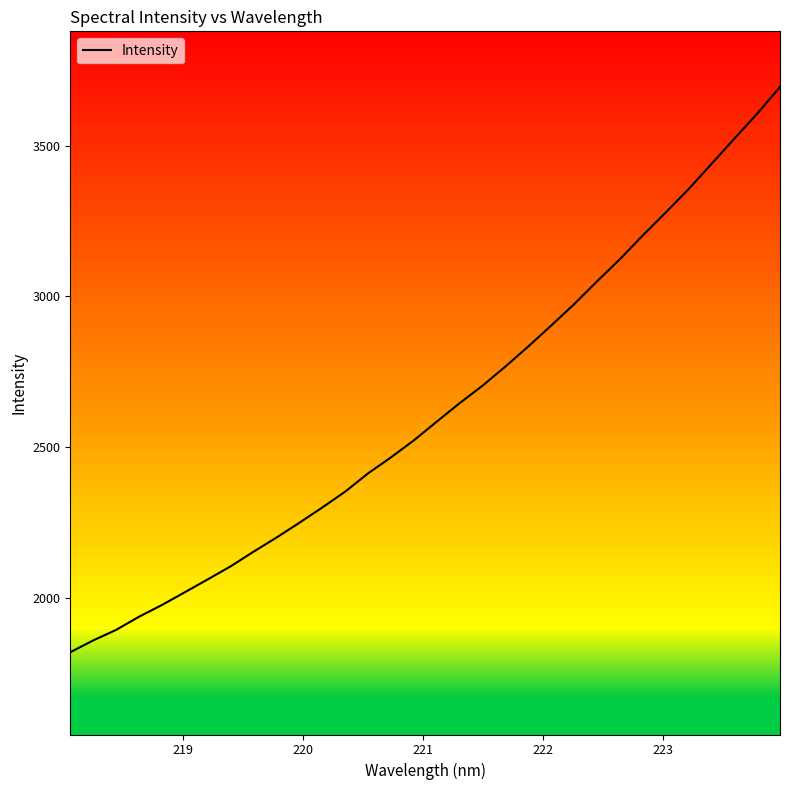

What is the difference between the maximum and minimum values?

1875.3